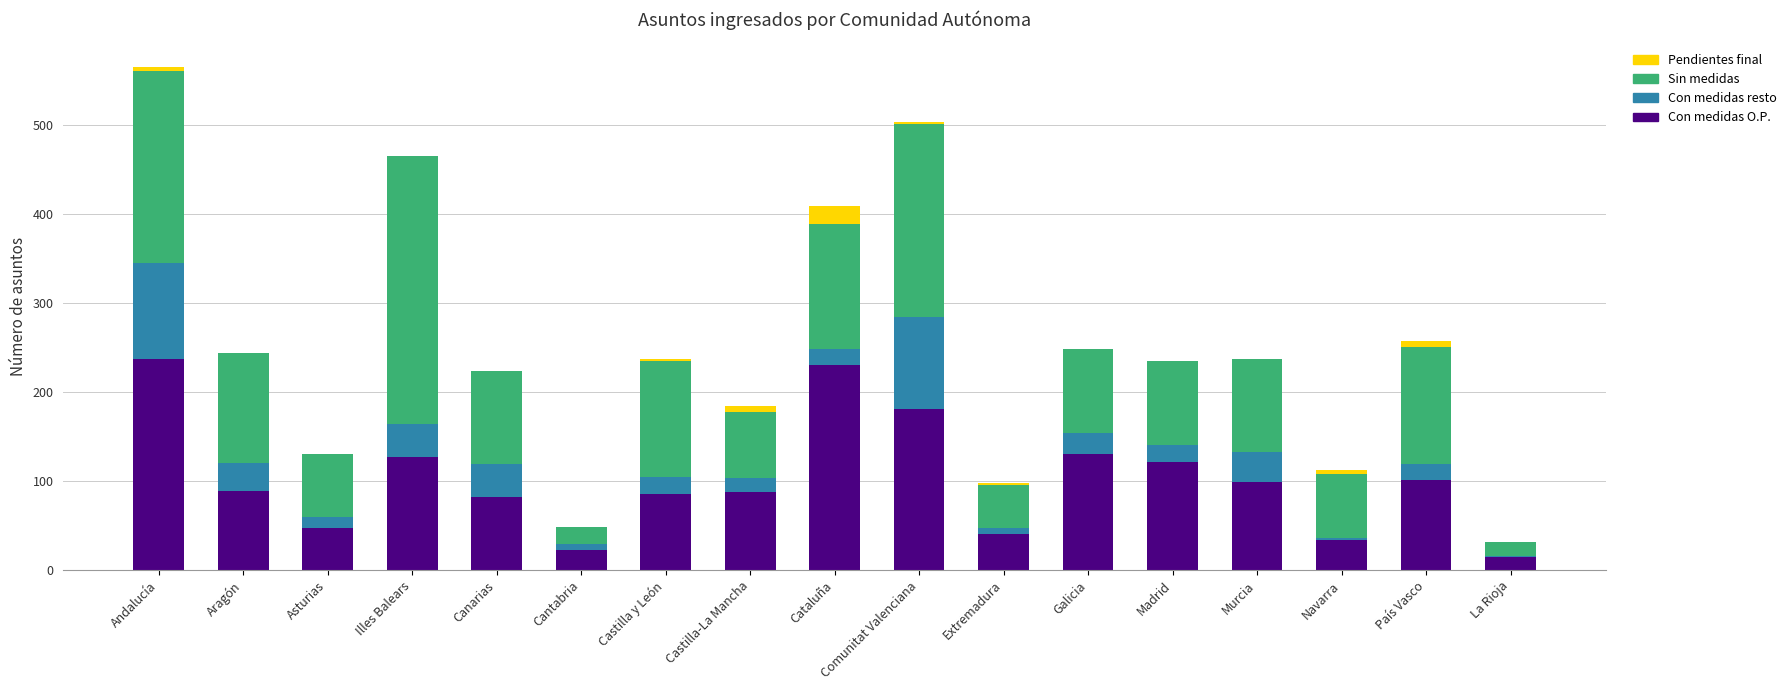

What is the sum of the Con medidas O.P. values at Asturias and Murcia?

146